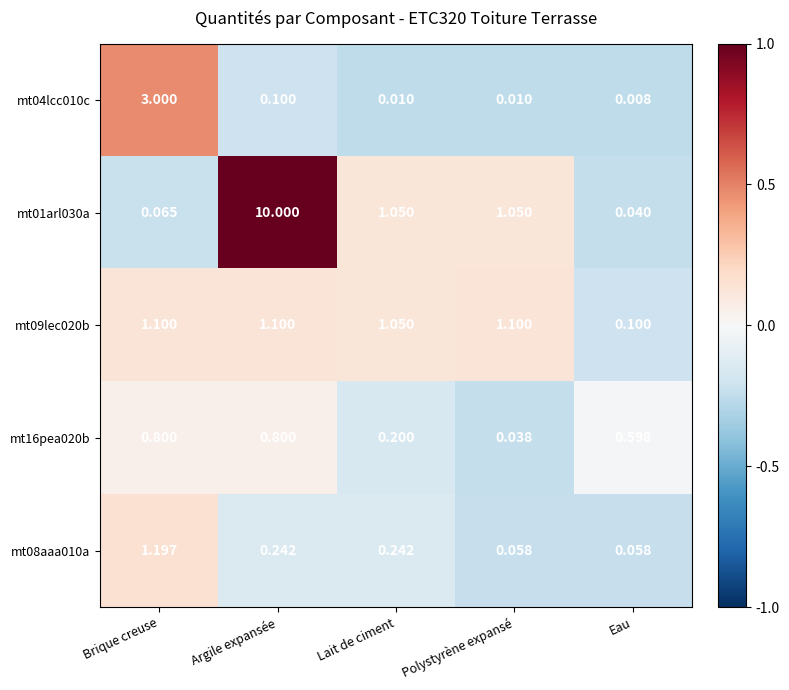

Rank the series by their maximum value, from lowest to highest.

mt16pea020b, mt09lec020b, mt08aaa010a, mt04lcc010c, mt01arl030a